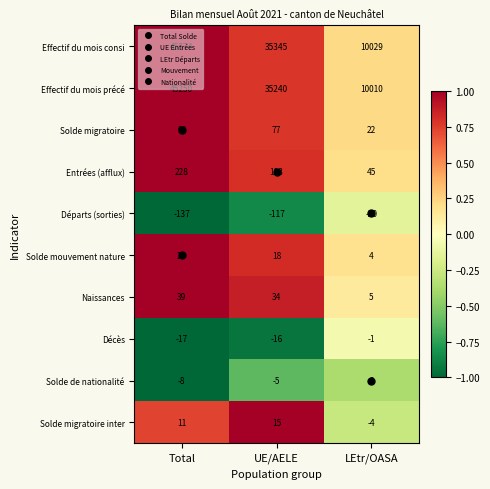

What is the sum of all Effectif du mois précé values?

90500